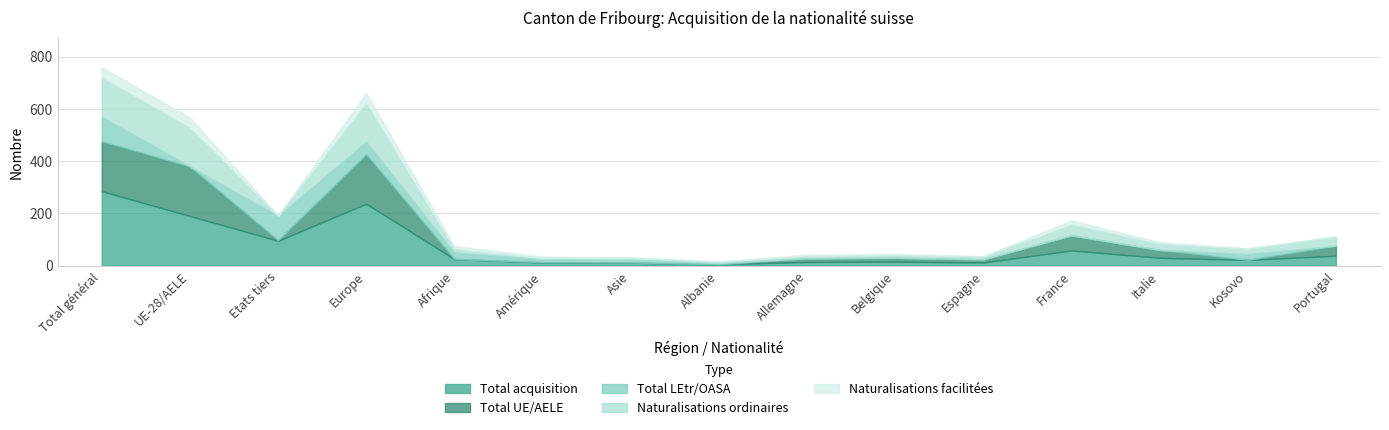

At how many categories does at least one series exceed 171?

3